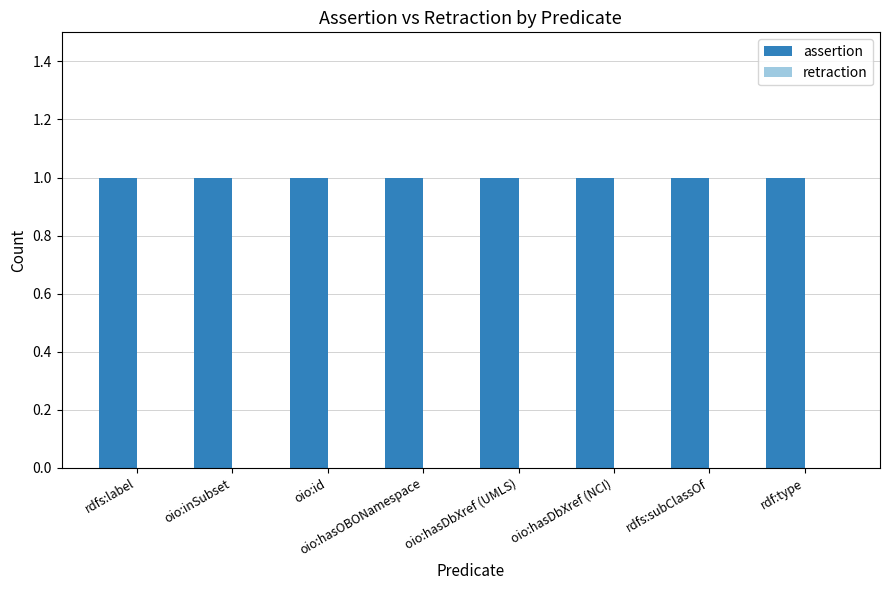

Which category has the highest value across all series?

rdfs:label